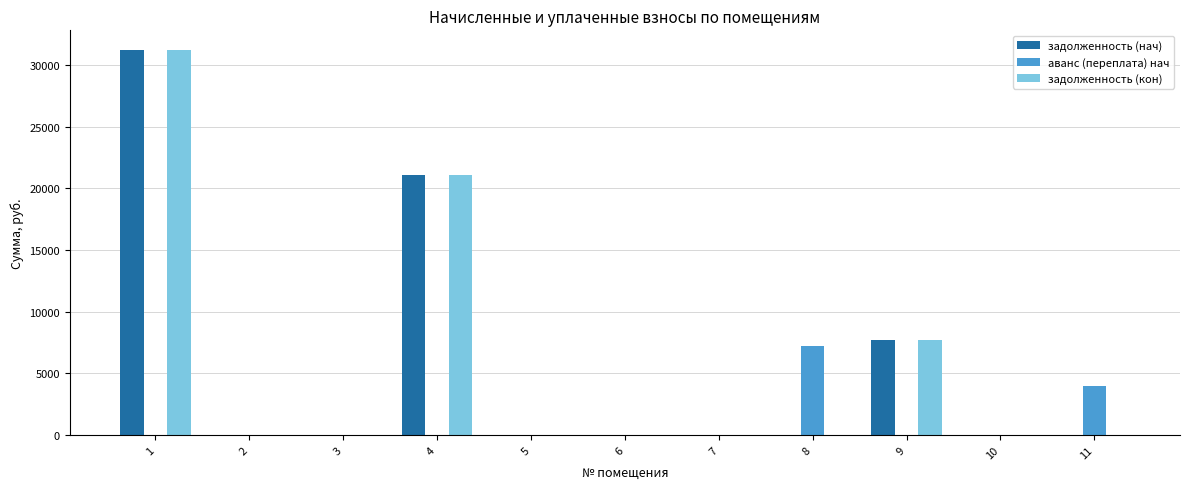

The value of задолженность (нач) at 2 is 16544.5. True or false?

False